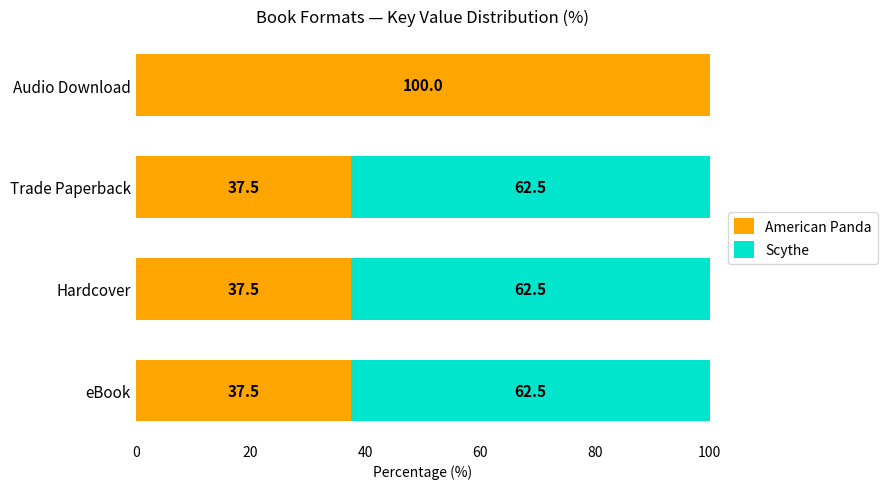

True or false: American Panda has a value of 37.5 at Trade Paperback.

True